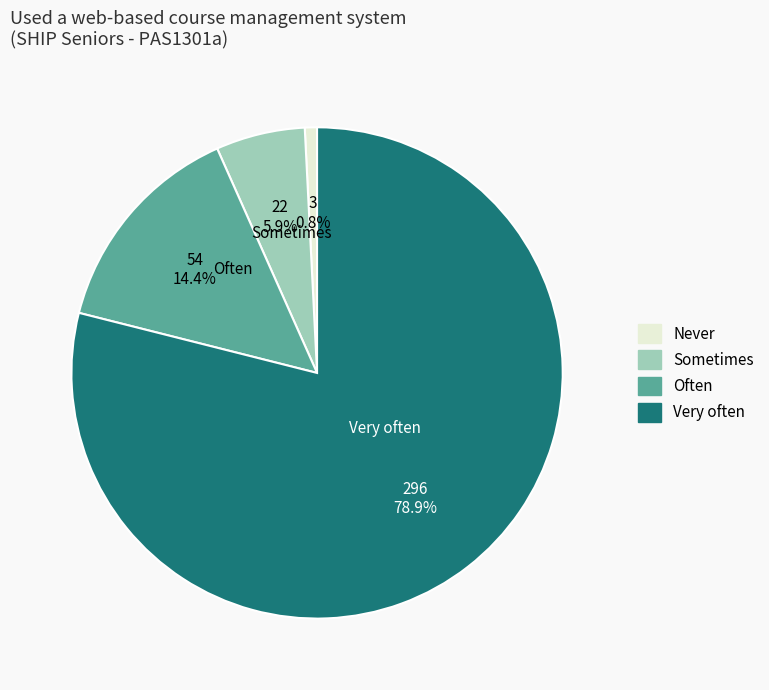

What is the total percentage of Never and Sometimes?

6.7%